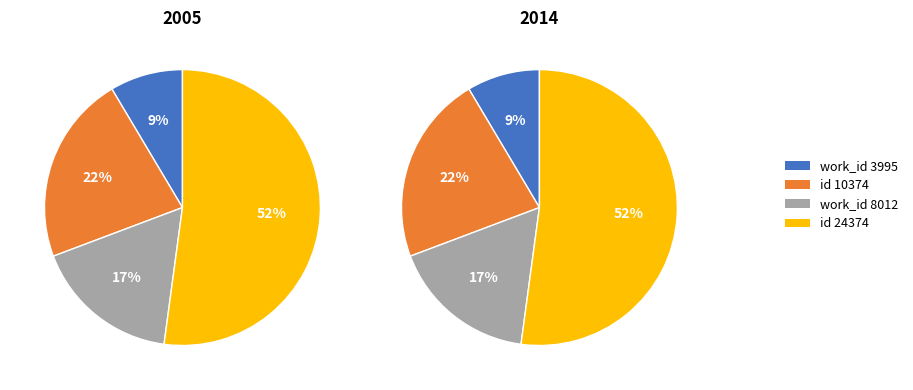

Is there any slice that represents more than half of the pie?

Yes